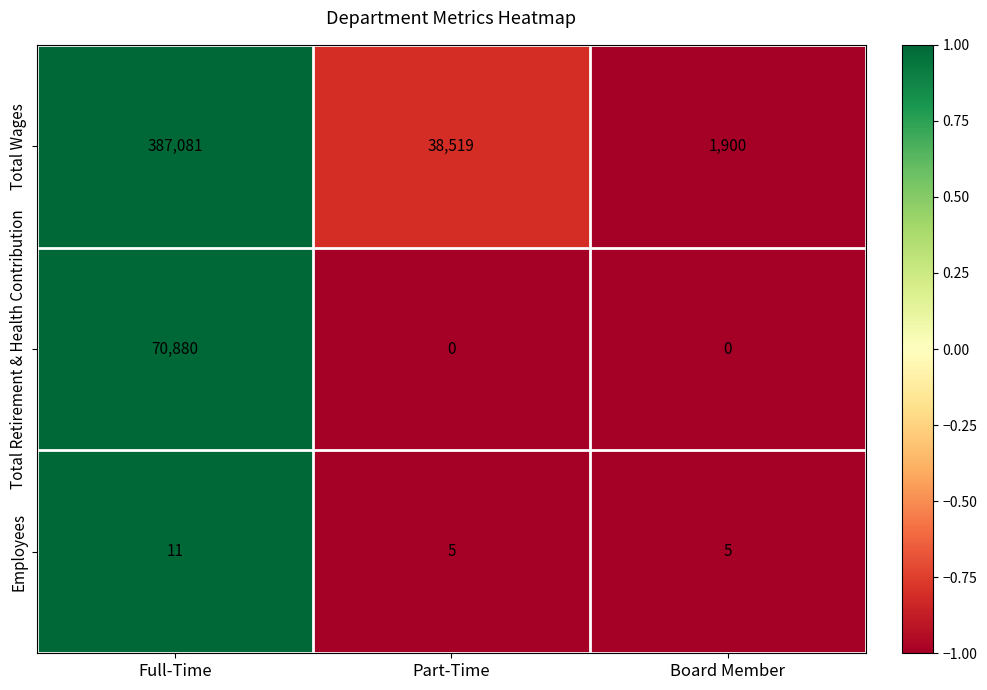

What is the difference between the Employees values at Full-Time and Part-Time?

6